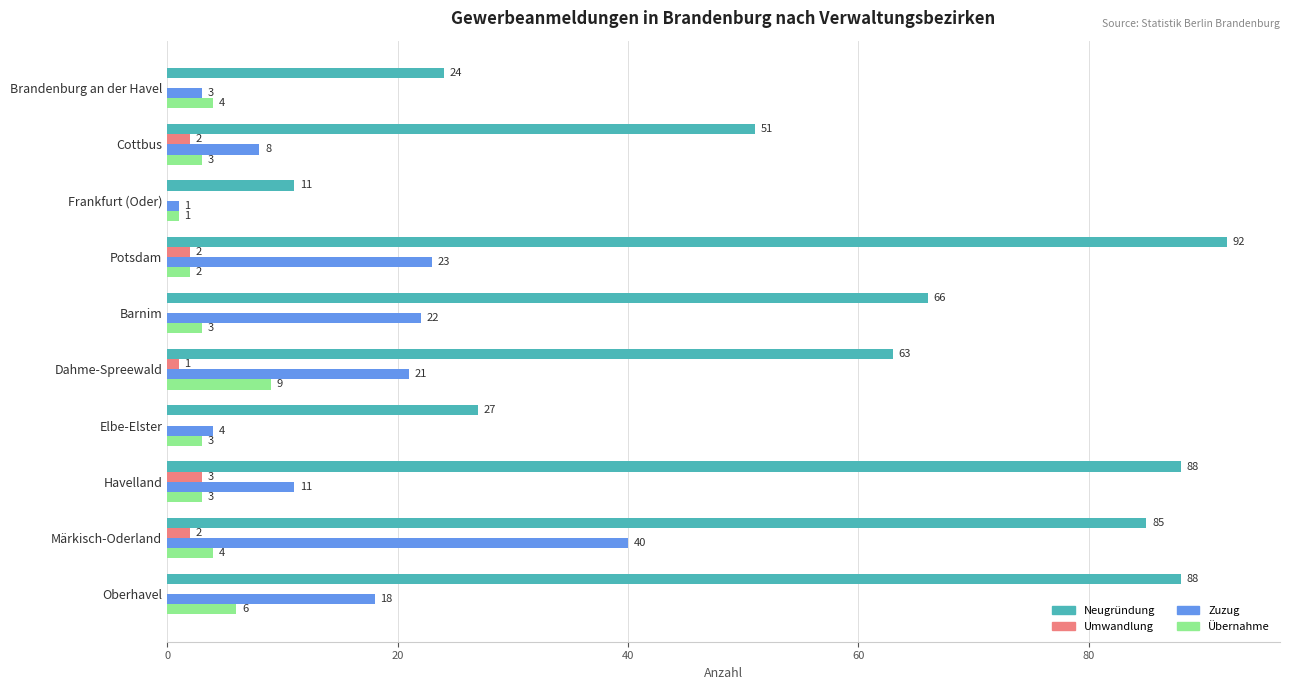

What is the greatest value displayed?

92